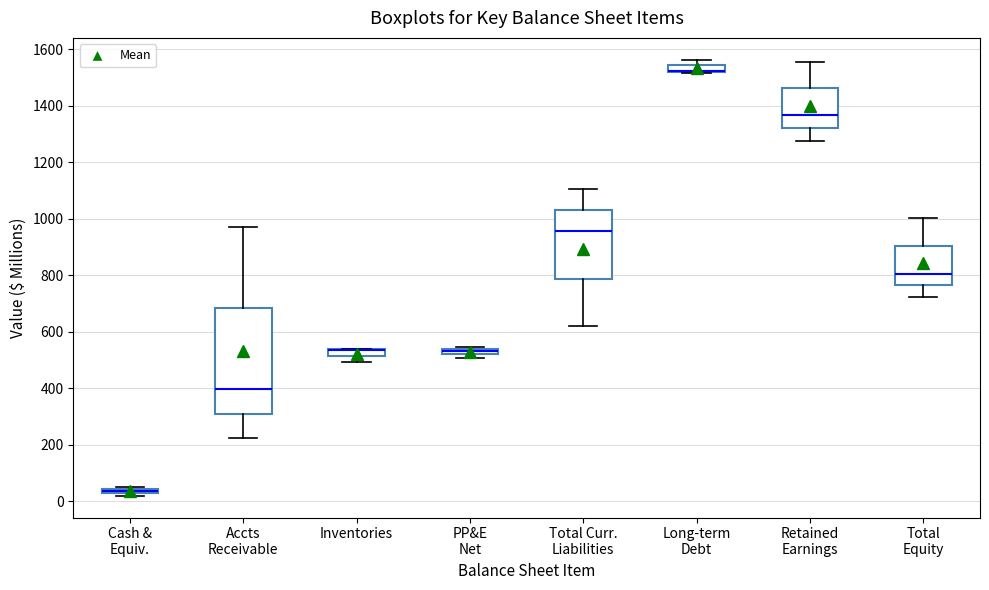

Comparing the boxes themselves (not the whiskers), which one is the tallest?

Accts Receivable